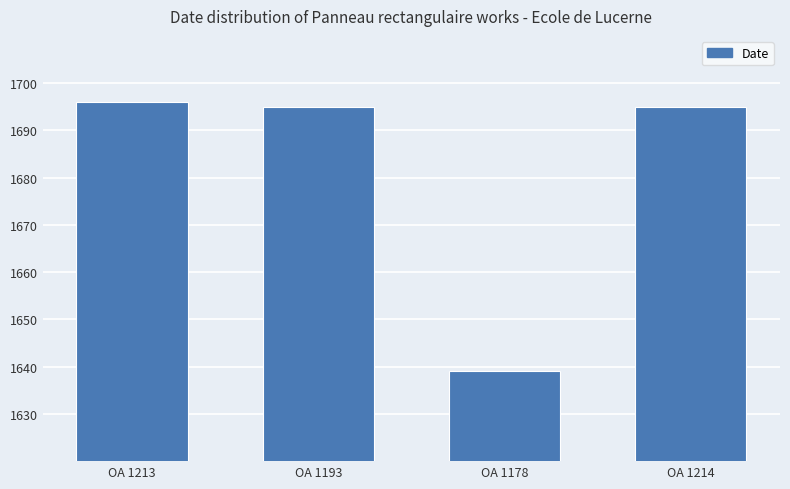

What is the label of the 3rd bar from the right?

OA 1193